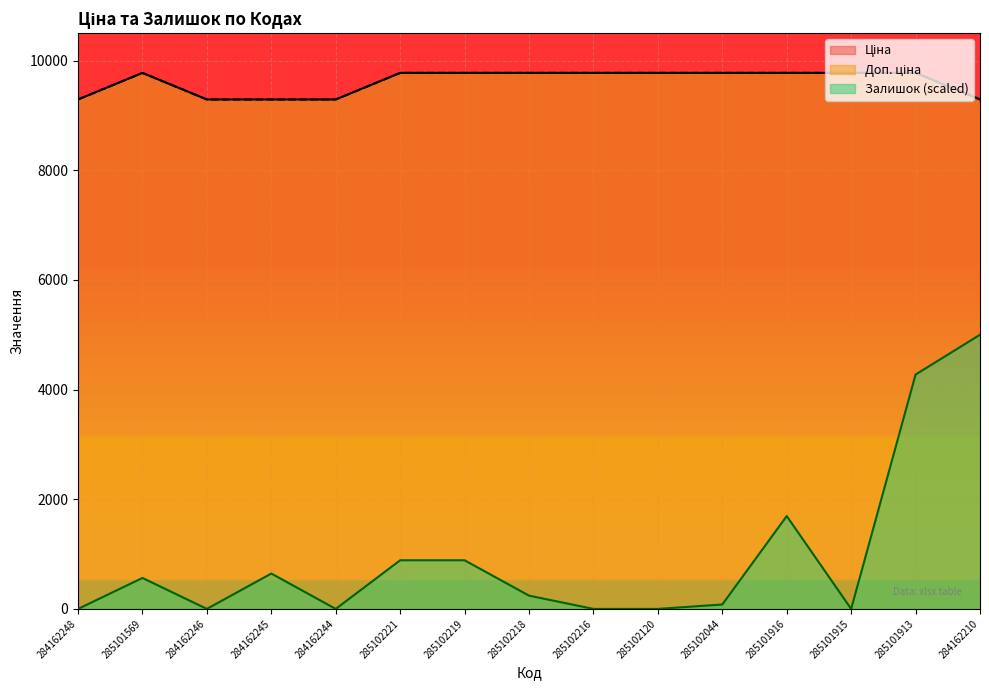

Is it true that Доп. ціна equals 9775.5 at 285102216?

True